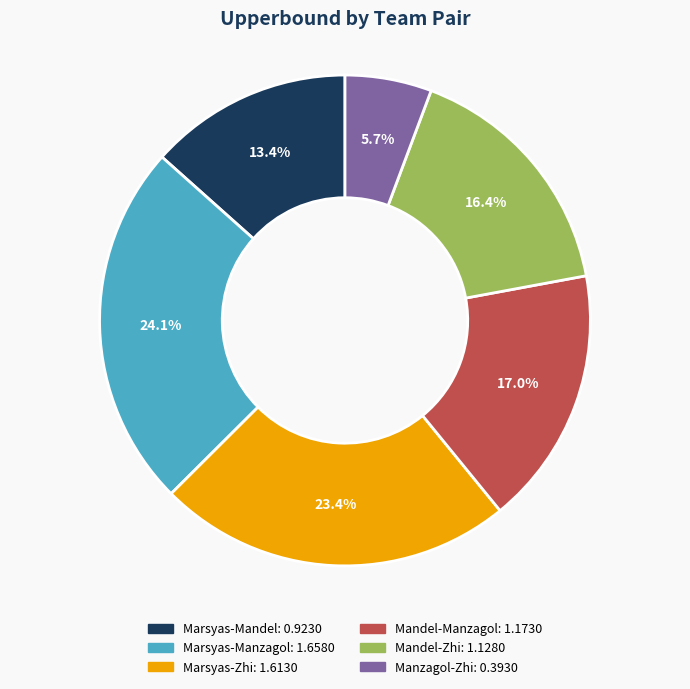

The Mandel-Zhi slice represents 25% of the pie. True or false?

False